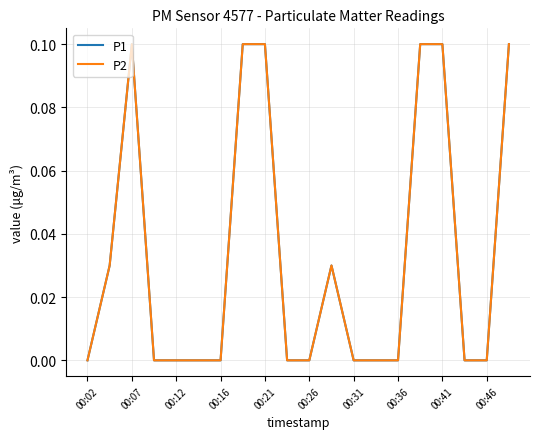

Does the chart display data point markers on the line(s)?

No